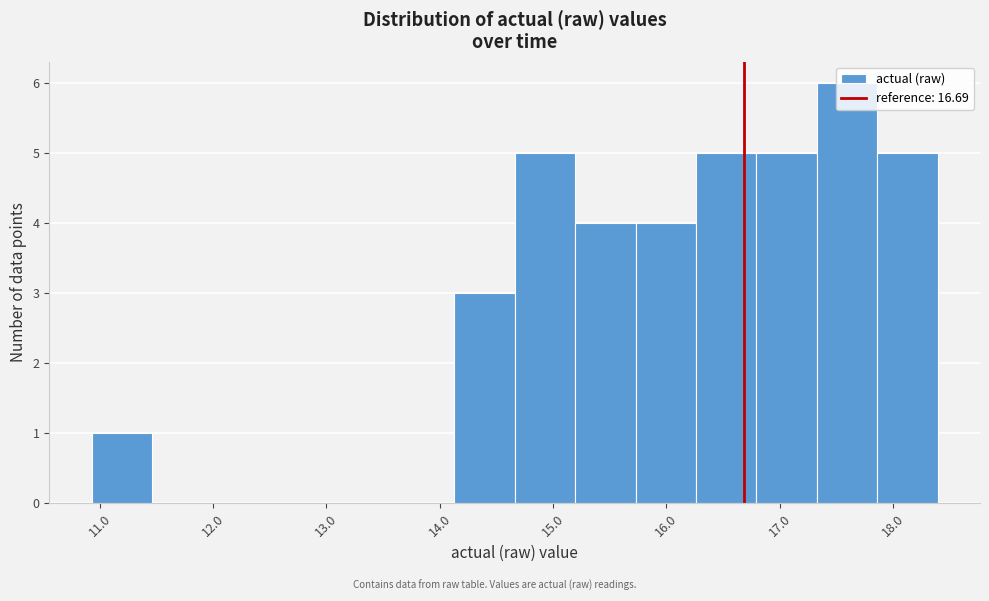

Which range on the x-axis has the tallest bar?

17.3 to 17.9